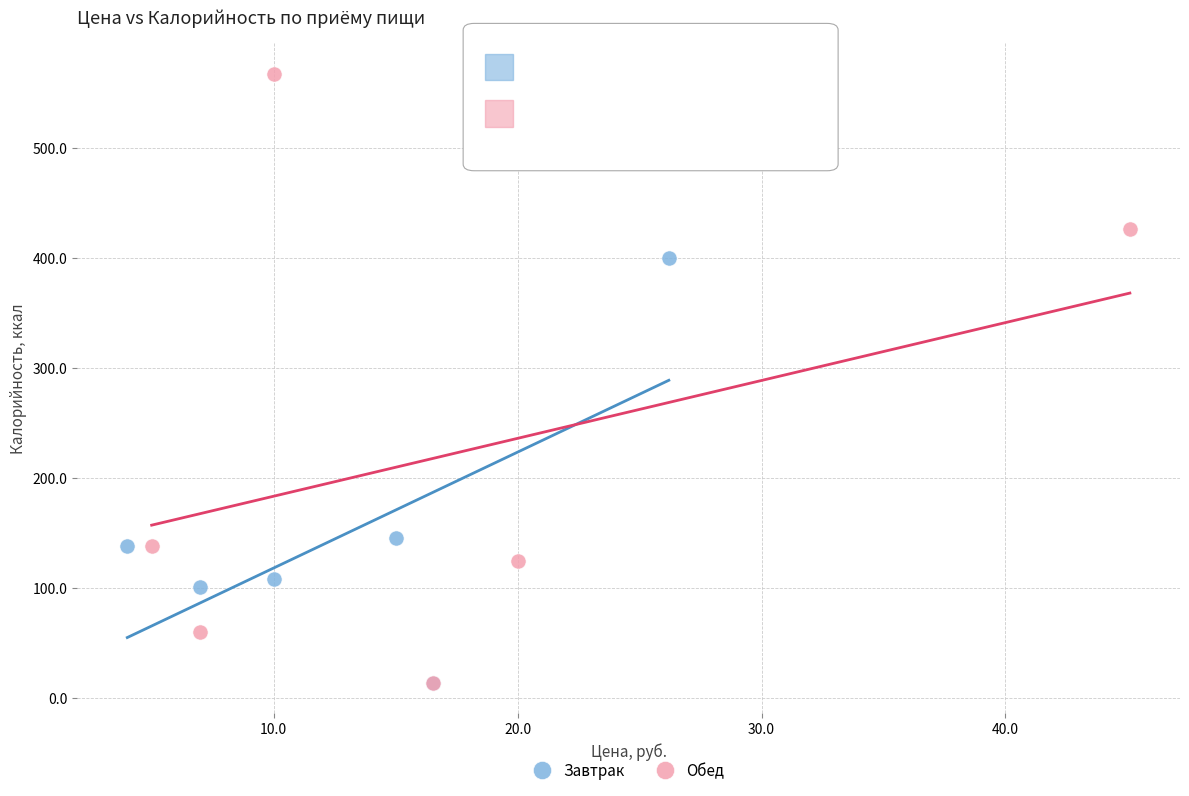

Which series reaches the maximum Y coordinate?

Обед